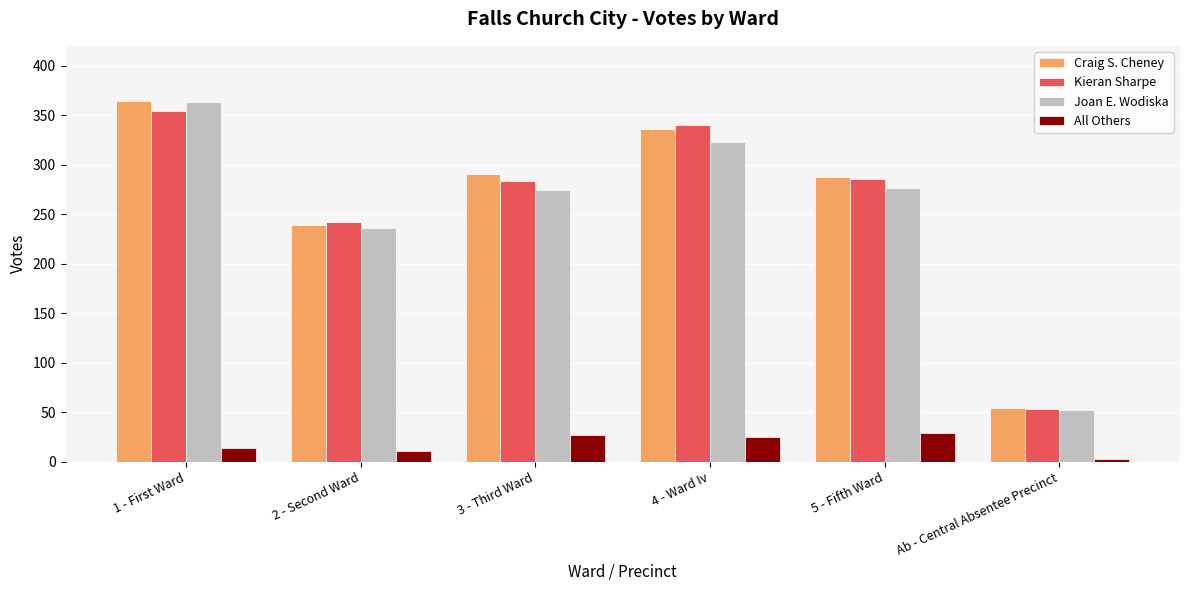

What is the average value of the Craig S. Cheney series?

262